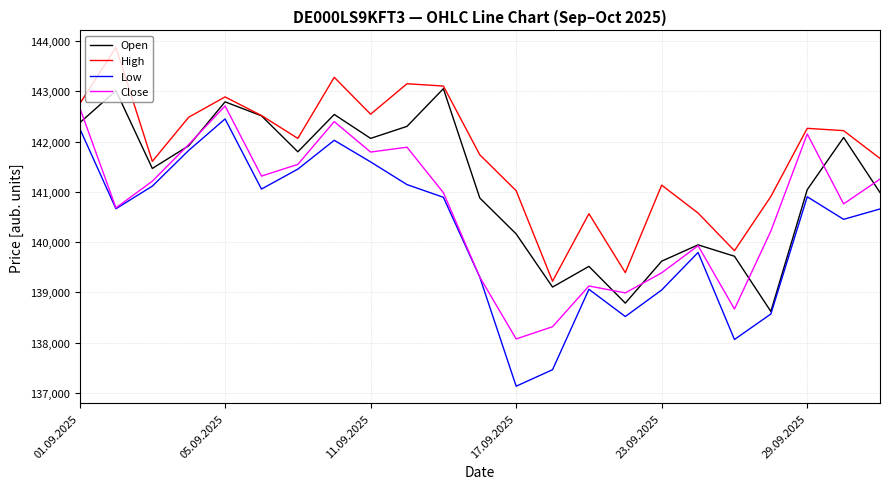

What is the sum of all Close values?

3235302